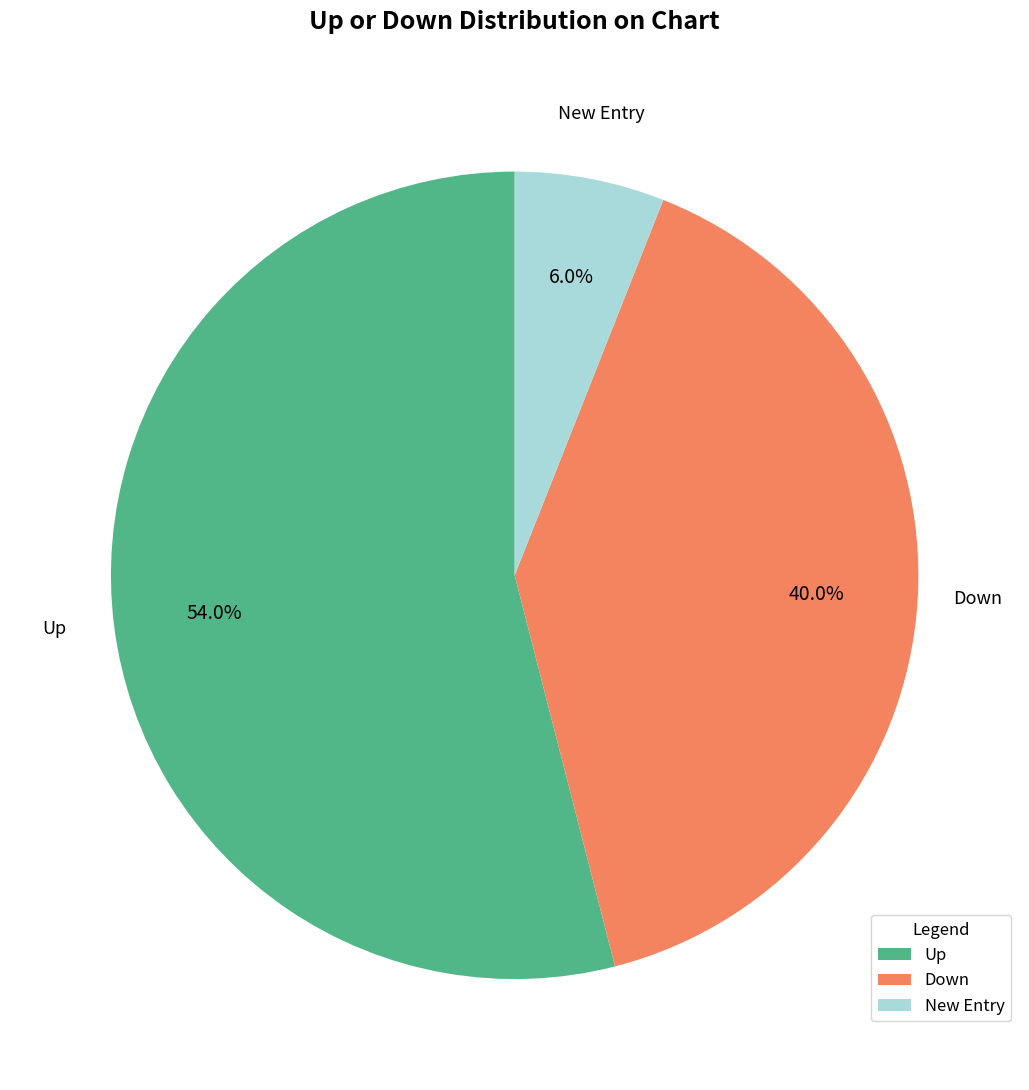

Rank the categories by value from highest to lowest.

Up, Down, New Entry